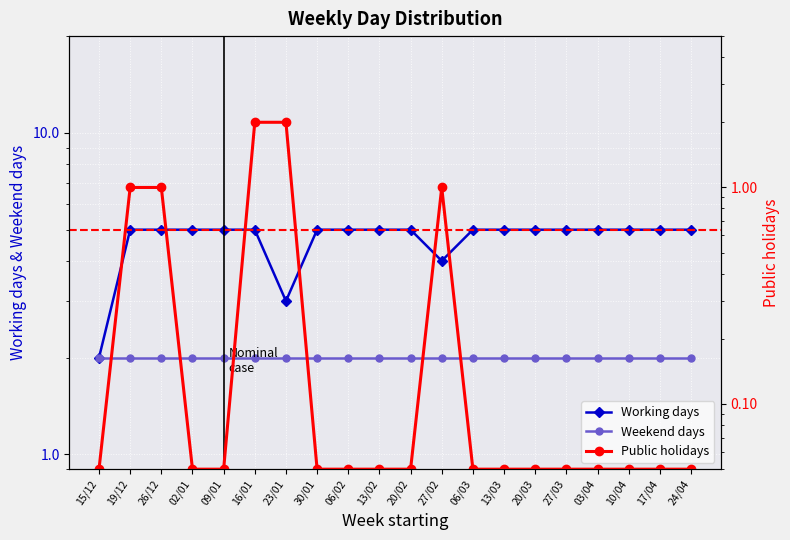

What is the label of the 5th point from the right?

27/03